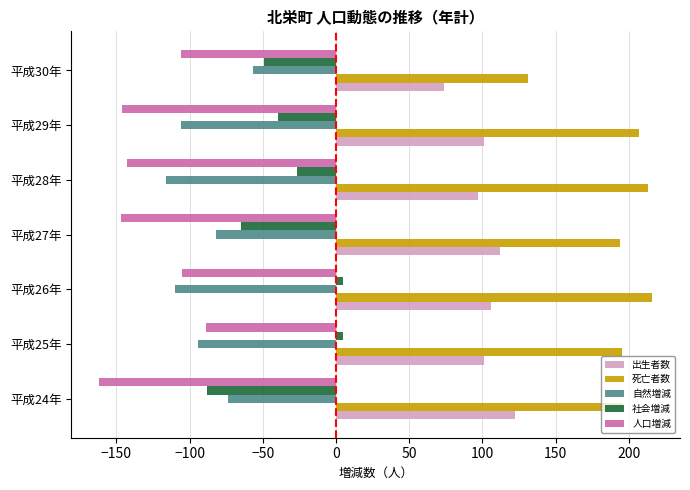

What is the highest value of the 出生者数 series?

122